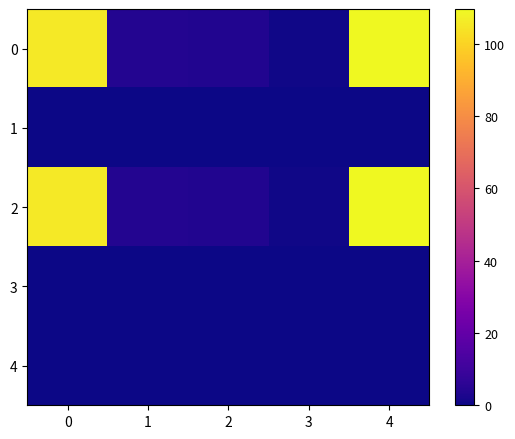

Rank the series at 3 from lowest to highest value.

row_1, row_3, row_4, row_0, row_2